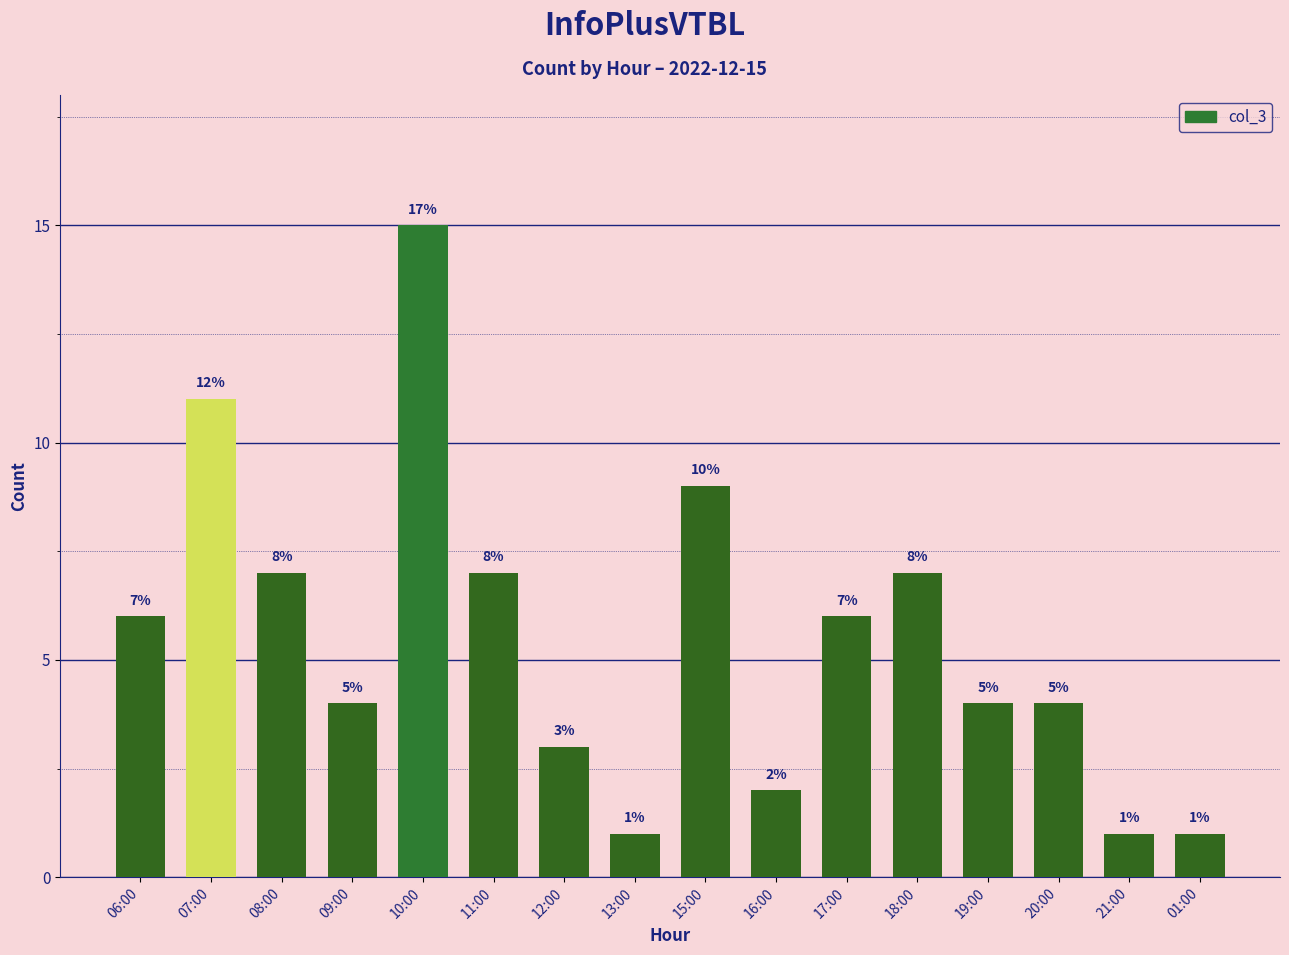

Is it true that the value at 01:00 is 0?

False